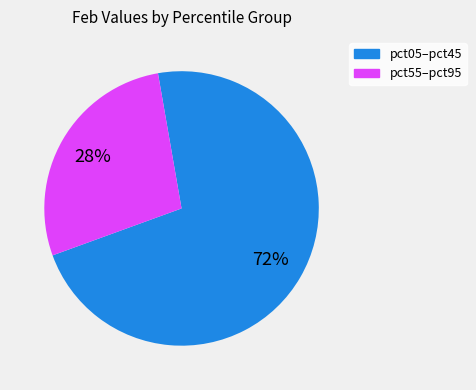

What is the smallest slice in the pie chart?

pct55–pct95